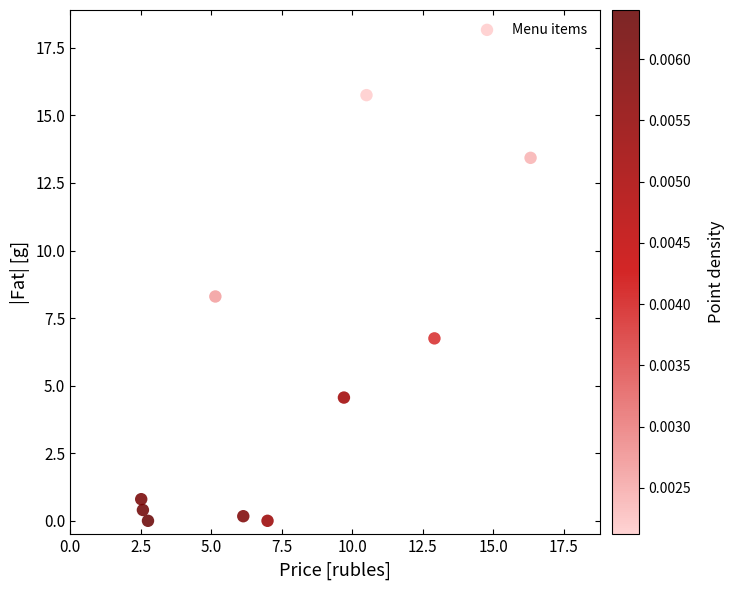

What is the average Y value?

5.0